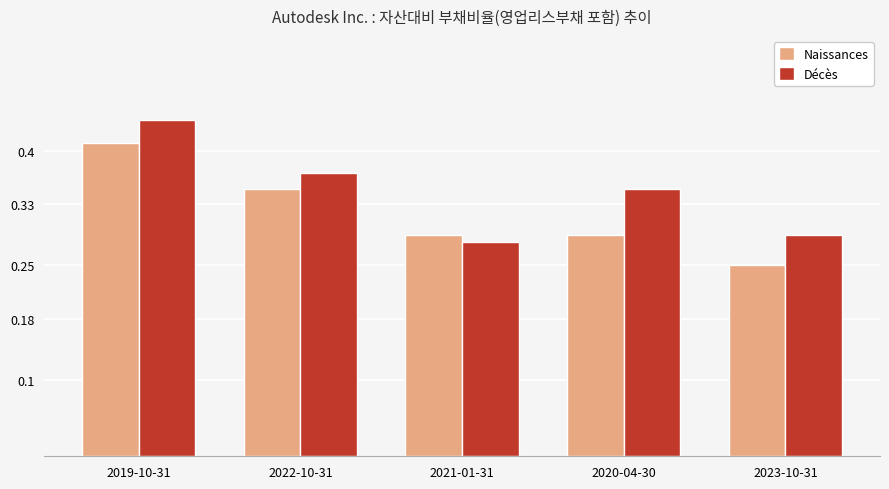

The Décès series shows 0.6 at 2022-10-31. True or false?

False